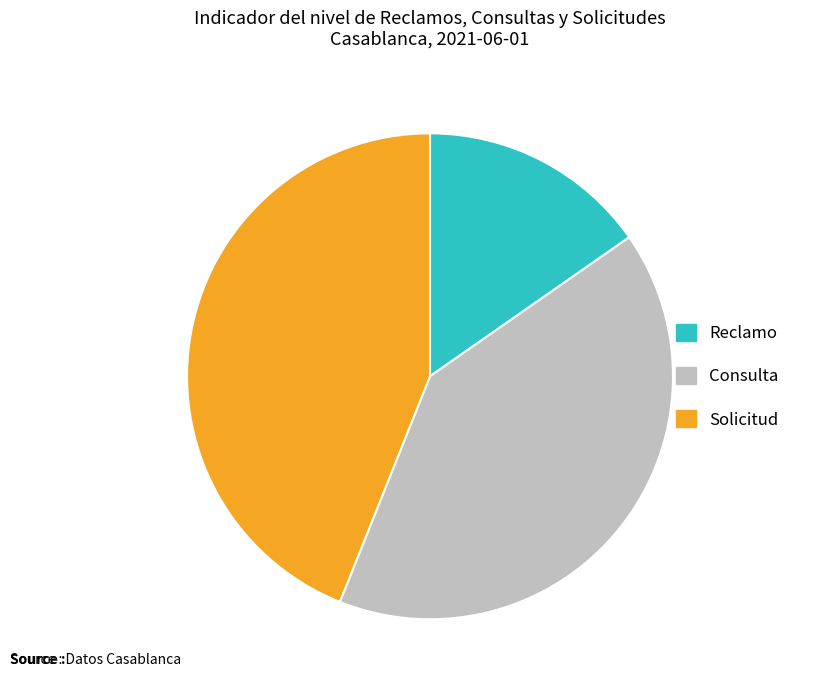

Is the sum of Reclamo and Solicitud greater than half?

Yes